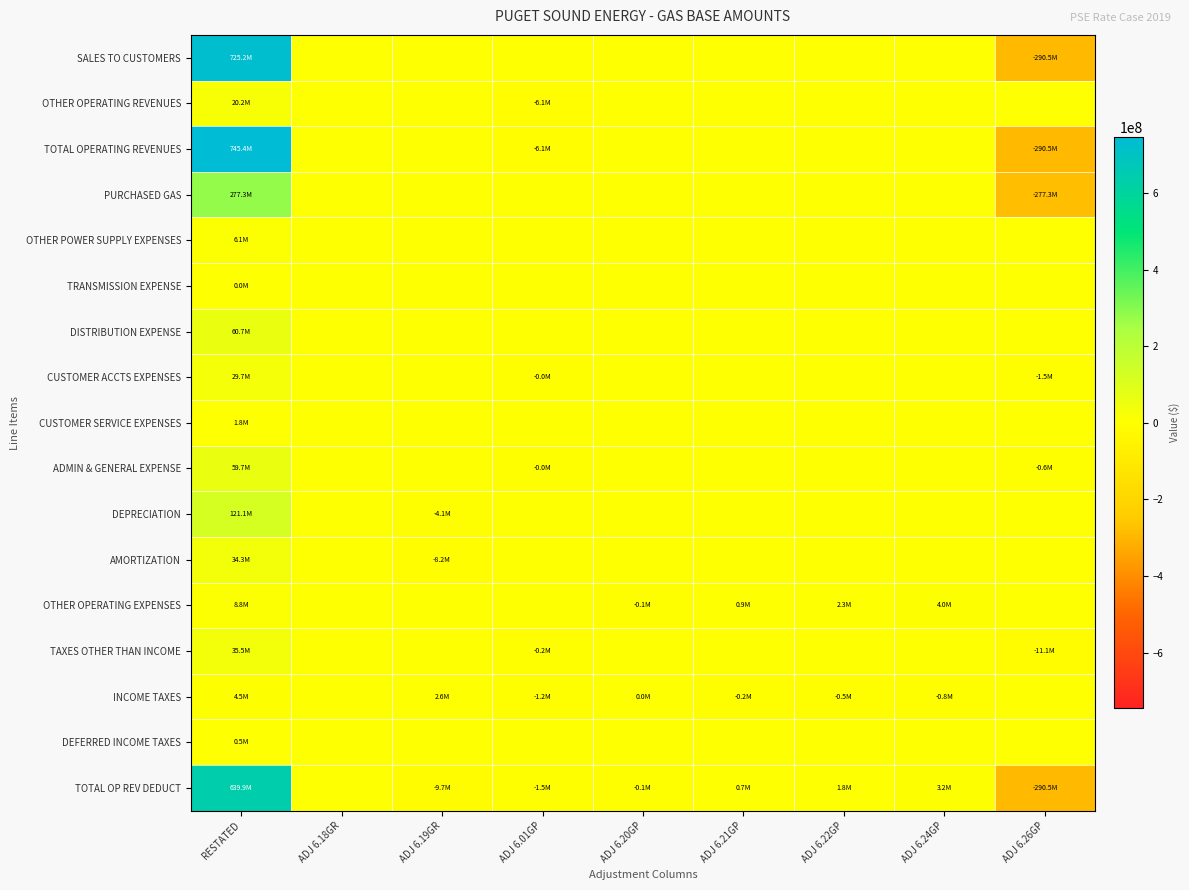

Reading left to right, list all the values displayed in this chart.

SALES TO CUSTOMERS: RESTATED=725215251.5	ADJ 6.18GR=0.0	ADJ 6.19GR=0.0	ADJ 6.01GP=0.0	ADJ 6.20GP=0.0	ADJ 6.21GP=0.0	ADJ 6.22GP=0.0	ADJ 6.24GP=0.0	ADJ 6.26GP=-290542171.7
OTHER OPERATING REVENUES: RESTATED=20205263.0	ADJ 6.18GR=0.0	ADJ 6.19GR=0.0	ADJ 6.01GP=-6115340.0	ADJ 6.20GP=0.0	ADJ 6.21GP=0.0	ADJ 6.22GP=0.0	ADJ 6.24GP=0.0	ADJ 6.26GP=0.0
TOTAL OPERATING REVENUES: RESTATED=745420514.4	ADJ 6.18GR=0.0	ADJ 6.19GR=0.0	ADJ 6.01GP=-6115340.0	ADJ 6.20GP=0.0	ADJ 6.21GP=0.0	ADJ 6.22GP=0.0	ADJ 6.24GP=0.0	ADJ 6.26GP=-290542171.7
PURCHASED GAS: RESTATED=277329850.7	ADJ 6.18GR=0.0	ADJ 6.19GR=0.0	ADJ 6.01GP=0.0	ADJ 6.20GP=0.0	ADJ 6.21GP=0.0	ADJ 6.22GP=0.0	ADJ 6.24GP=0.0	ADJ 6.26GP=-277329850.7
OTHER POWER SUPPLY EXPENSES: RESTATED=6061388.9	ADJ 6.18GR=0.0	ADJ 6.19GR=0.0	ADJ 6.01GP=0.0	ADJ 6.20GP=0.0	ADJ 6.21GP=0.0	ADJ 6.22GP=0.0	ADJ 6.24GP=0.0	ADJ 6.26GP=0.0
TRANSMISSION EXPENSE: RESTATED=2110.8	ADJ 6.18GR=0.0	ADJ 6.19GR=0.0	ADJ 6.01GP=0.0	ADJ 6.20GP=0.0	ADJ 6.21GP=0.0	ADJ 6.22GP=0.0	ADJ 6.24GP=0.0	ADJ 6.26GP=0.0
DISTRIBUTION EXPENSE: RESTATED=60697625.4	ADJ 6.18GR=0.0	ADJ 6.19GR=0.0	ADJ 6.01GP=0.0	ADJ 6.20GP=0.0	ADJ 6.21GP=0.0	ADJ 6.22GP=0.0	ADJ 6.24GP=0.0	ADJ 6.26GP=0.0
CUSTOMER ACCTS EXPENSES: RESTATED=29673461.2	ADJ 6.18GR=0.0	ADJ 6.19GR=0.0	ADJ 6.01GP=-31335.0	ADJ 6.20GP=0.0	ADJ 6.21GP=0.0	ADJ 6.22GP=0.0	ADJ 6.24GP=0.0	ADJ 6.26GP=-1488738.1
CUSTOMER SERVICE EXPENSES: RESTATED=1763236.1	ADJ 6.18GR=0.0	ADJ 6.19GR=0.0	ADJ 6.01GP=0.0	ADJ 6.20GP=0.0	ADJ 6.21GP=0.0	ADJ 6.22GP=0.0	ADJ 6.24GP=0.0	ADJ 6.26GP=0.0
ADMIN & GENERAL EXPENSE: RESTATED=59703283.8	ADJ 6.18GR=0.0	ADJ 6.19GR=0.0	ADJ 6.01GP=-12230.7	ADJ 6.20GP=0.0	ADJ 6.21GP=0.0	ADJ 6.22GP=0.0	ADJ 6.24GP=0.0	ADJ 6.26GP=-581084.3
DEPRECIATION: RESTATED=121094686.1	ADJ 6.18GR=0.0	ADJ 6.19GR=-4136955.6	ADJ 6.01GP=0.0	ADJ 6.20GP=0.0	ADJ 6.21GP=0.0	ADJ 6.22GP=0.0	ADJ 6.24GP=0.0	ADJ 6.26GP=0.0
AMORTIZATION: RESTATED=34307586.0	ADJ 6.18GR=0.0	ADJ 6.19GR=-8190016.0	ADJ 6.01GP=0.0	ADJ 6.20GP=0.0	ADJ 6.21GP=0.0	ADJ 6.22GP=0.0	ADJ 6.24GP=0.0	ADJ 6.26GP=0.0
OTHER OPERATING EXPENSES: RESTATED=8769360.9	ADJ 6.18GR=0.0	ADJ 6.19GR=0.0	ADJ 6.01GP=0.0	ADJ 6.20GP=-91958.3	ADJ 6.21GP=856890.7	ADJ 6.22GP=2298433.5	ADJ 6.24GP=4046416.6	ADJ 6.26GP=0.0
TAXES OTHER THAN INCOME: RESTATED=35495333.3	ADJ 6.18GR=0.0	ADJ 6.19GR=0.0	ADJ 6.01GP=-234358.2	ADJ 6.20GP=0.0	ADJ 6.21GP=0.0	ADJ 6.22GP=0.0	ADJ 6.24GP=0.0	ADJ 6.26GP=-11134447.6
INCOME TAXES: RESTATED=4469944.6	ADJ 6.18GR=0.0	ADJ 6.19GR=2588664.0	ADJ 6.01GP=-1225857.4	ADJ 6.20GP=19311.2	ADJ 6.21GP=-179947.0	ADJ 6.22GP=-482671.0	ADJ 6.24GP=-849747.5	ADJ 6.26GP=0.0
DEFERRED INCOME TAXES: RESTATED=523319.5	ADJ 6.18GR=0.0	ADJ 6.19GR=0.0	ADJ 6.01GP=0.0	ADJ 6.20GP=0.0	ADJ 6.21GP=0.0	ADJ 6.22GP=0.0	ADJ 6.24GP=0.0	ADJ 6.26GP=0.0
TOTAL OP REV DEDUCT: RESTATED=639891187.3	ADJ 6.18GR=0.0	ADJ 6.19GR=-9738307.6	ADJ 6.01GP=-1503781.2	ADJ 6.20GP=-72647.0	ADJ 6.21GP=676943.6	ADJ 6.22GP=1815762.4	ADJ 6.24GP=3196669.1	ADJ 6.26GP=-290535811.5